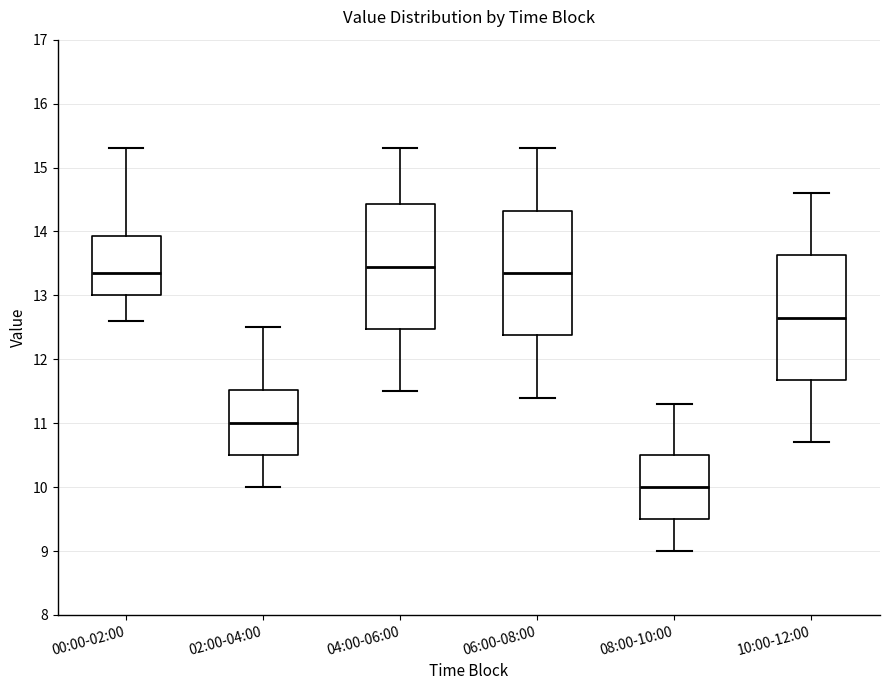

Where is the lower edge of the box for 02:00-04:00 on the y-axis? The values are not printed on the chart, so give them approximately, as read against the axis.

10.5